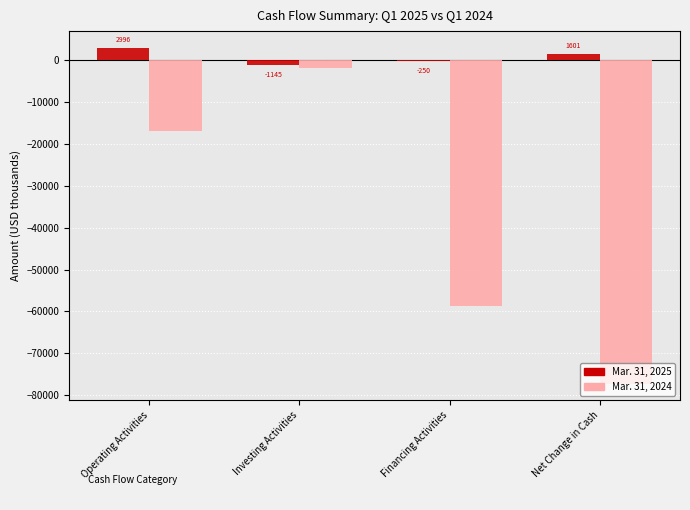

Where is Mar. 31, 2024 nearest to the value -39538?

Financing Activities